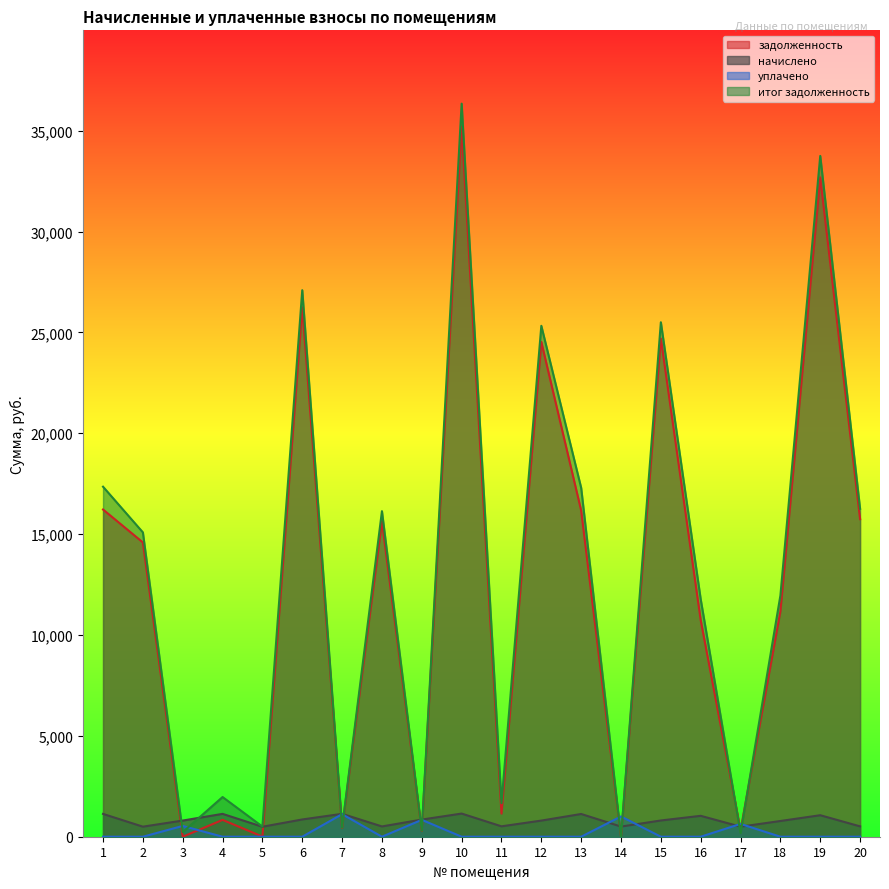

Between 14 and 20, which series saw the biggest shift?

итог задолженность